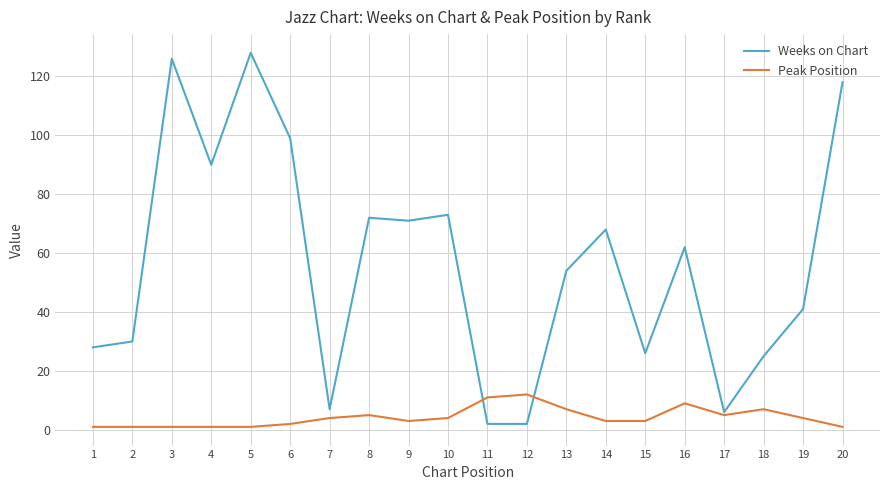

Reading left to right, what are all the values shown in this chart?

Weeks on Chart: 28	30	126	90	128	99	7	72	71	73	2	2	54	68	26	62	6	25	41	118
Peak Position: 1	1	1	1	1	2	4	5	3	4	11	12	7	3	3	9	5	7	4	1